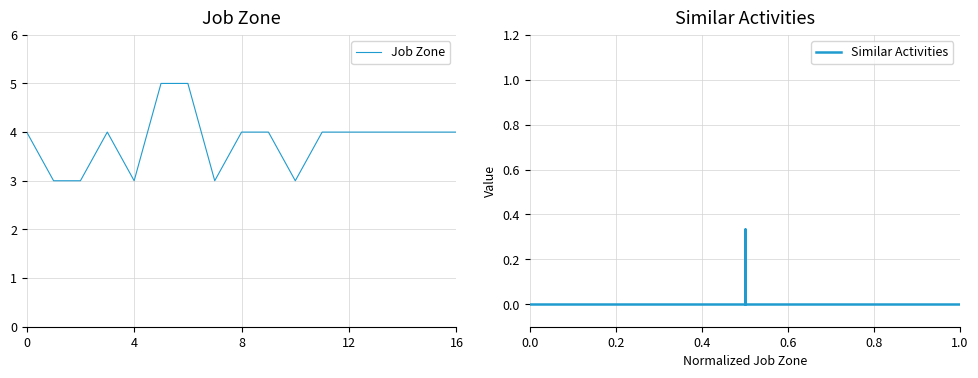

How many Job Zone values are between 3 and 4?

15